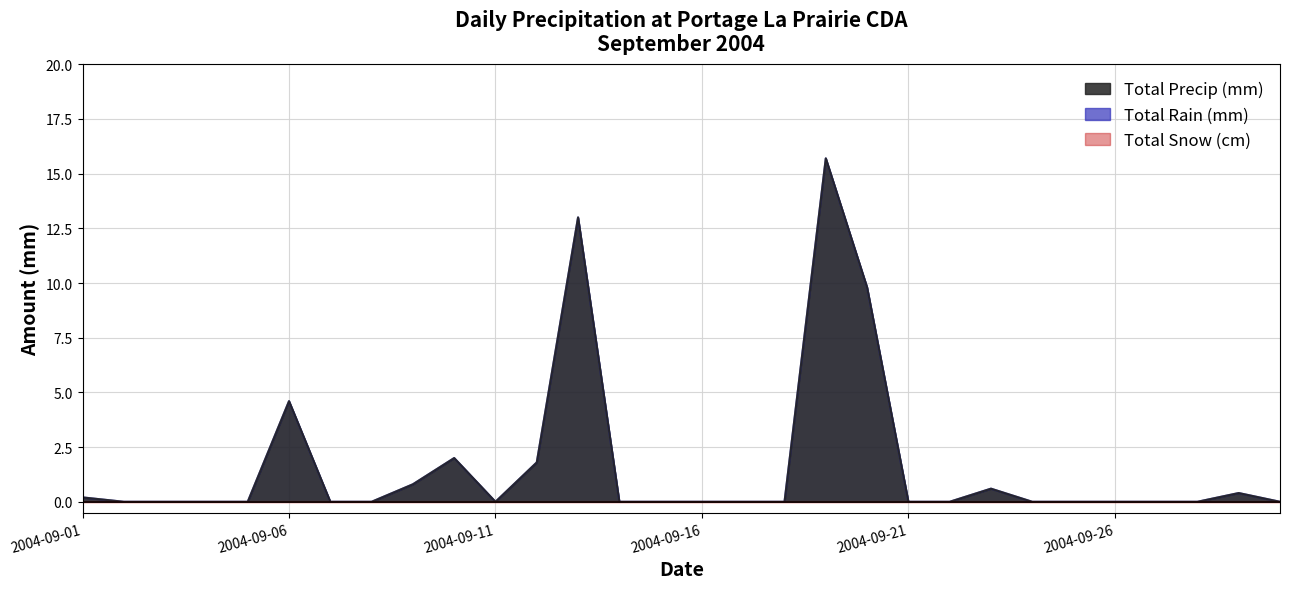

Where is the first local minimum for Total Precip (mm)?

2004-09-11